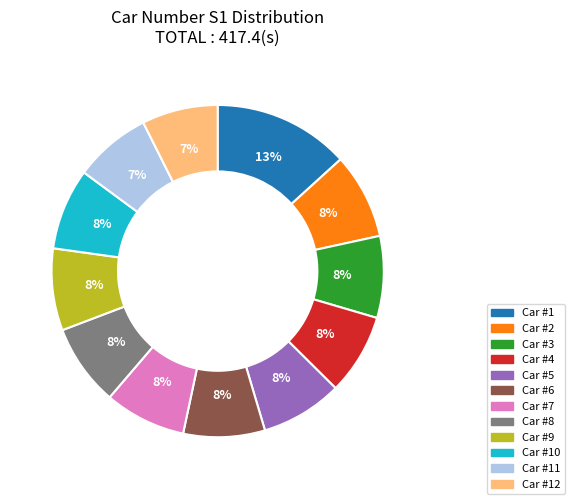

Is there any slice that represents more than half of the pie?

No